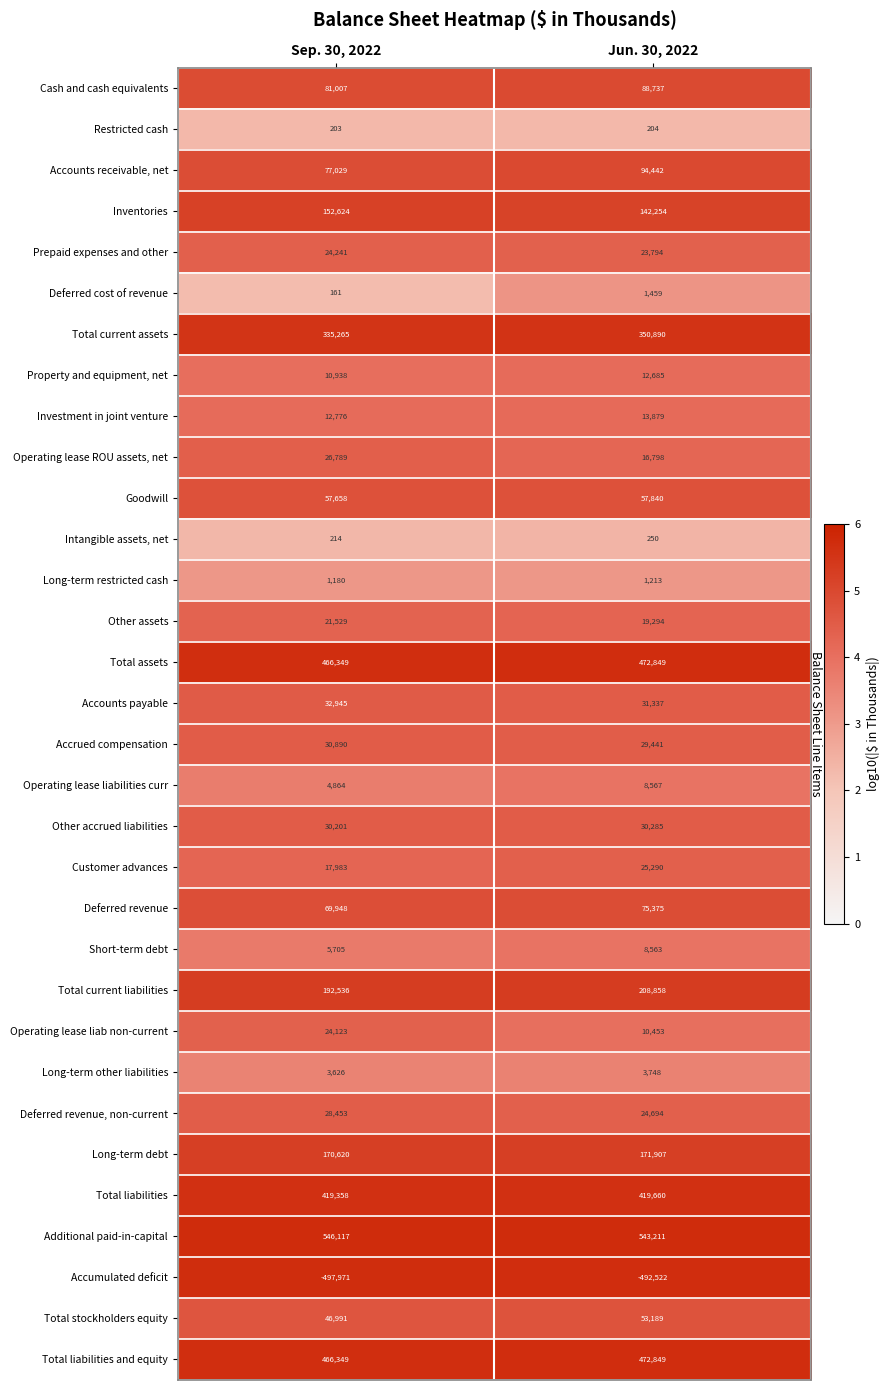

How many data points does each series have?

2